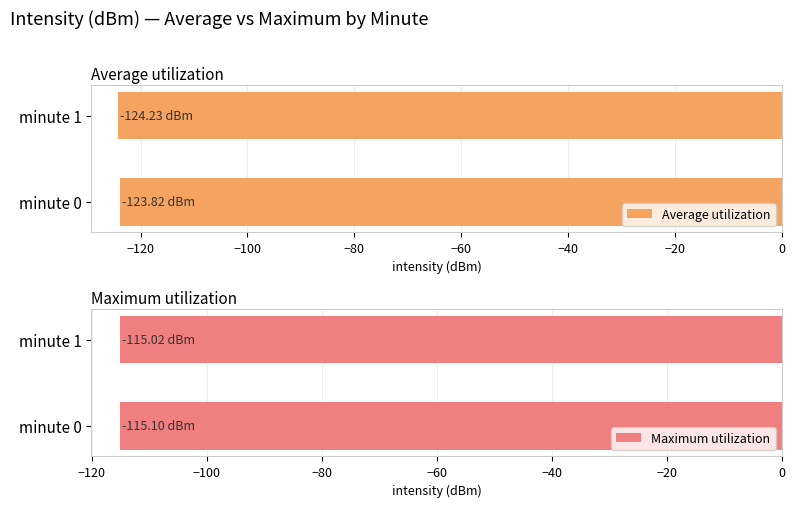

How many bars are there in total?

4